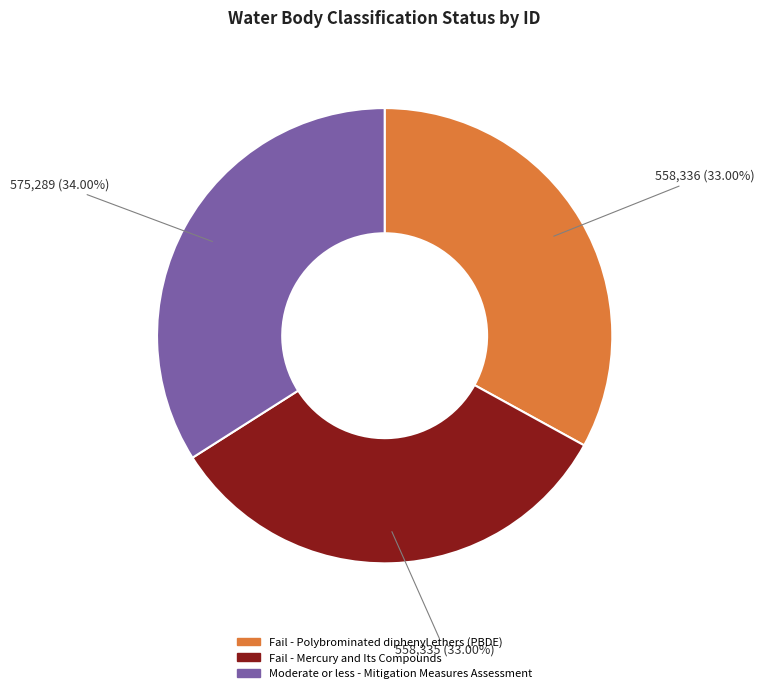

True or false: Moderate or less - Mitigation Measures Assessment accounts for 34% of the total.

True